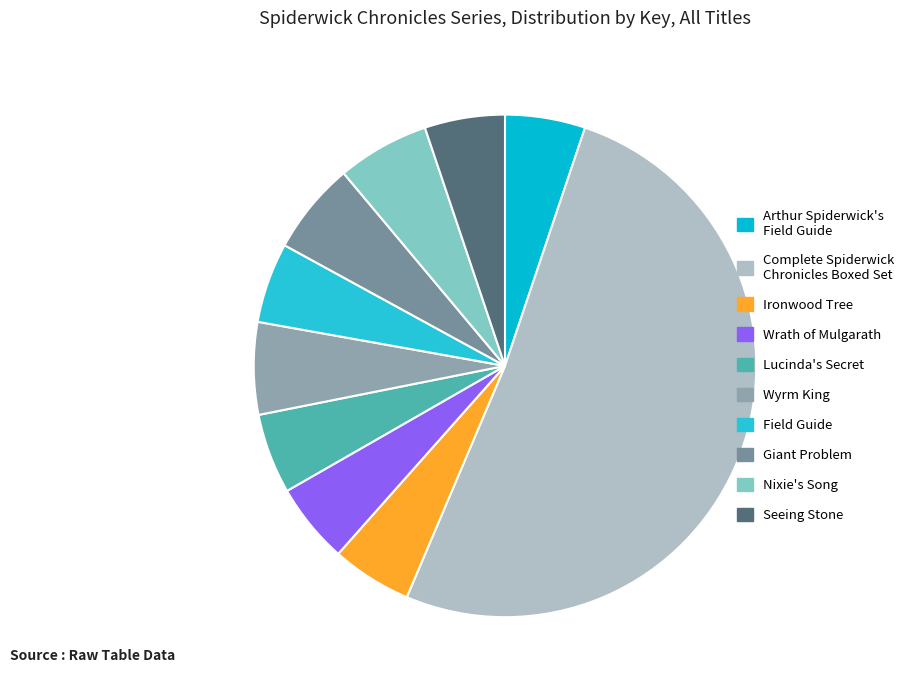

What is the largest slice in the pie chart?

Complete Spiderwick Chronicles Boxed Set